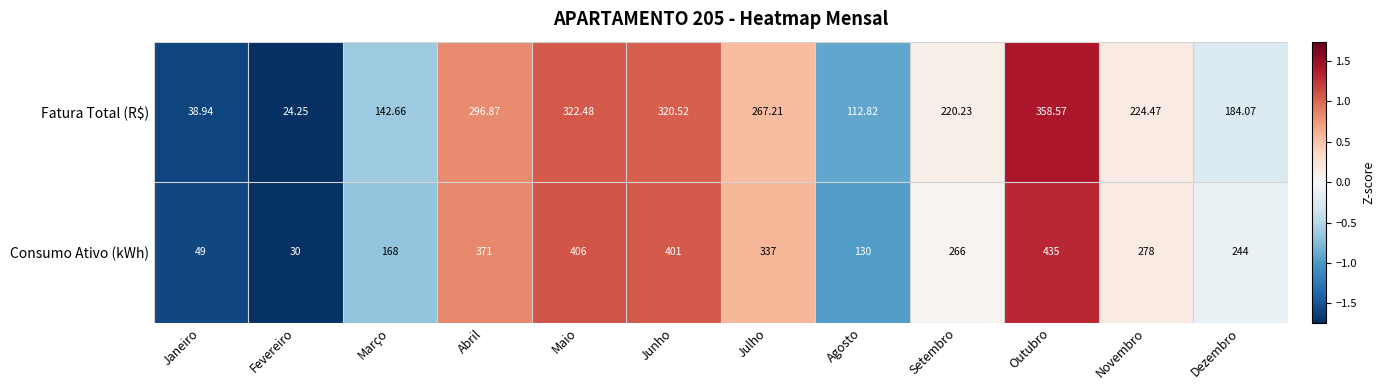

Count the number of data series in this chart.

2